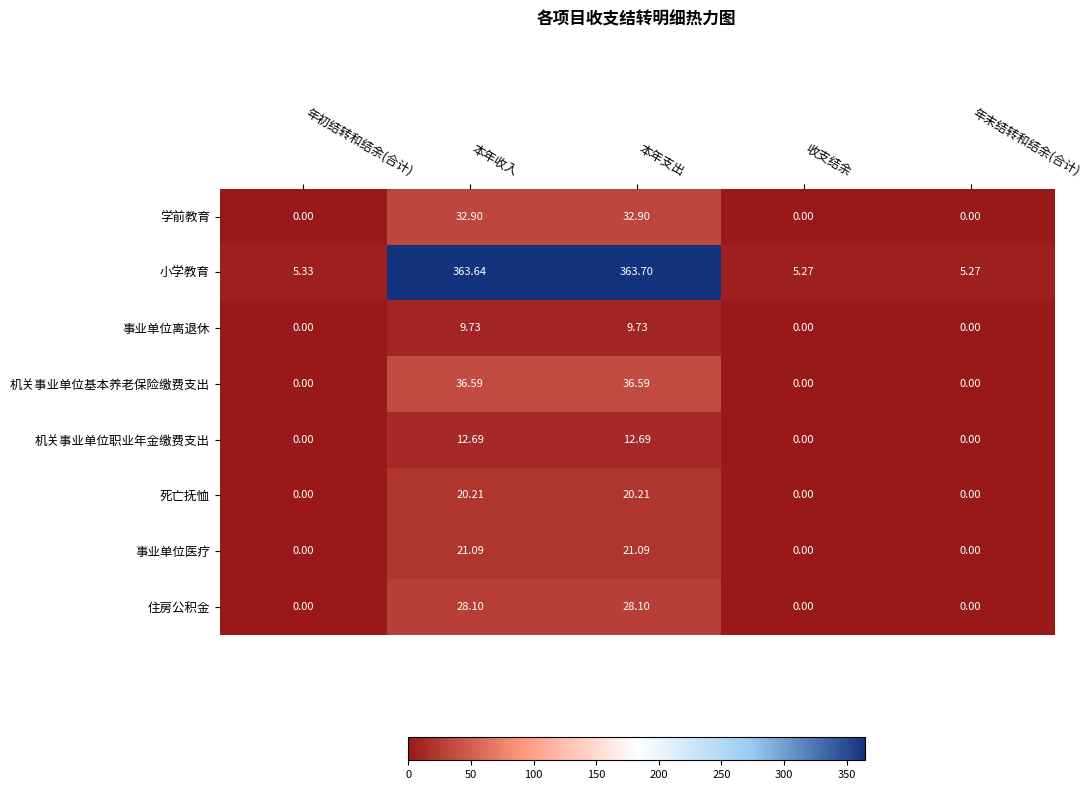

How many series are shown in this chart?

8